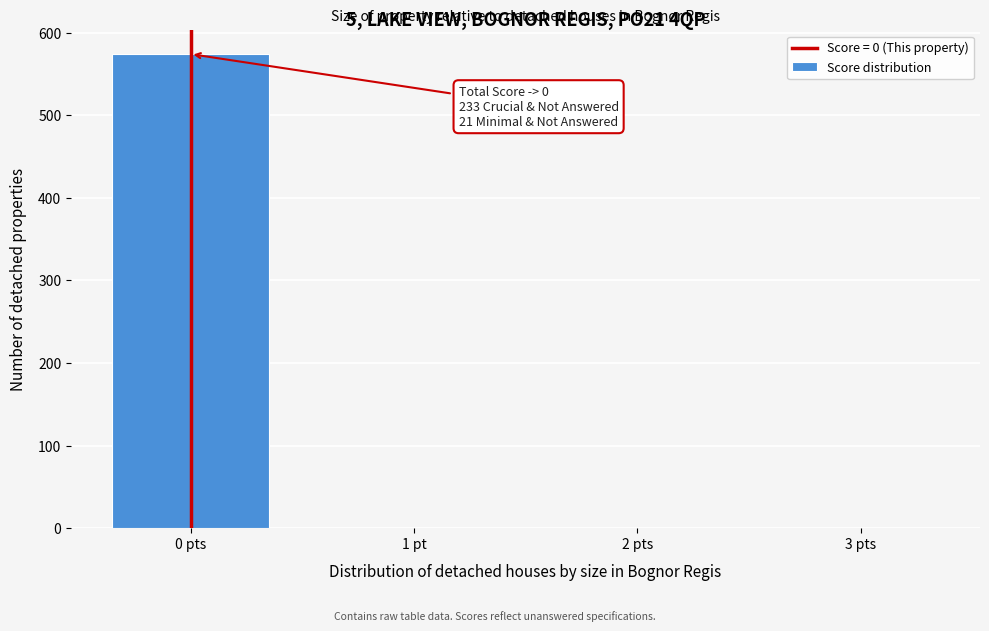

Reading right to left, extract all data points from this chart.

3 pts=0	2 pts=0	1 pt=0	0 pts=574